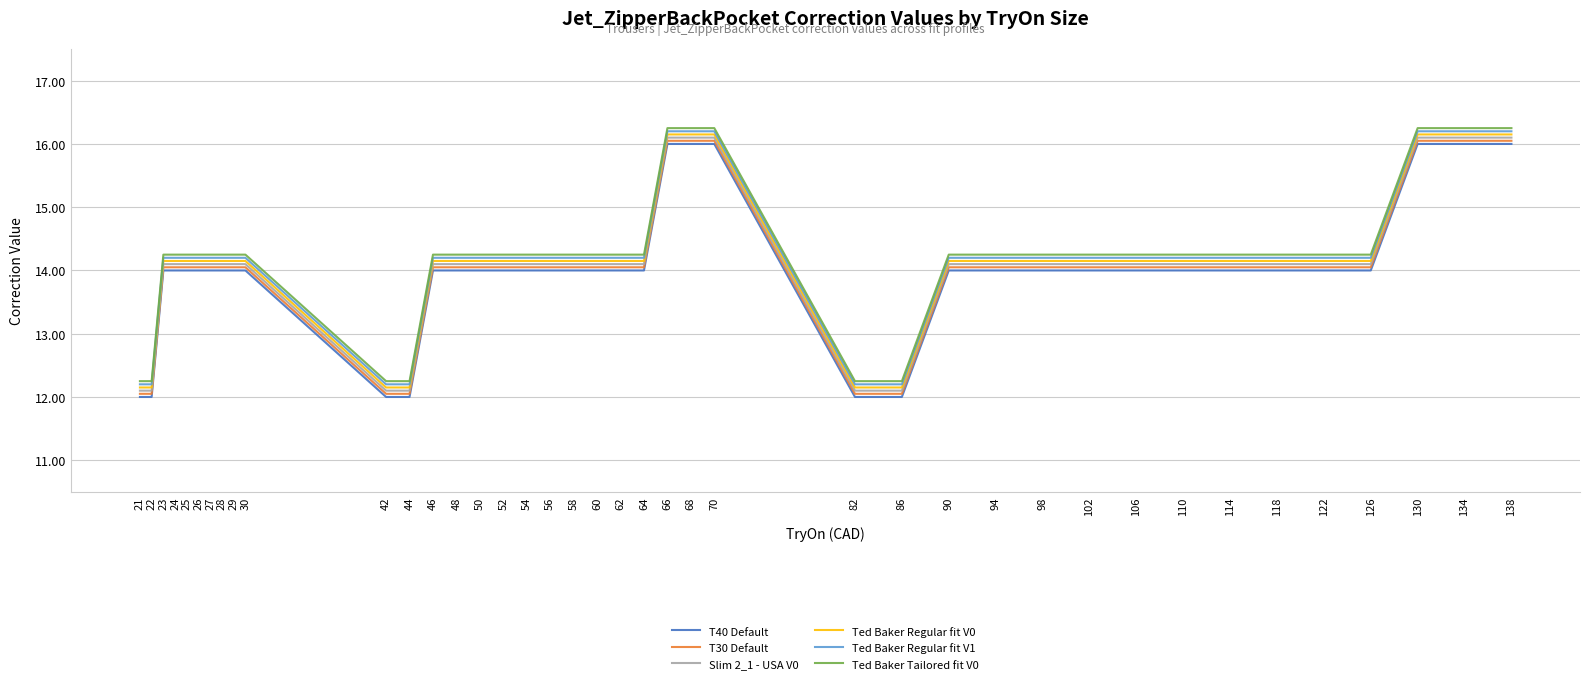

Does the chart have visible grid lines?

Yes